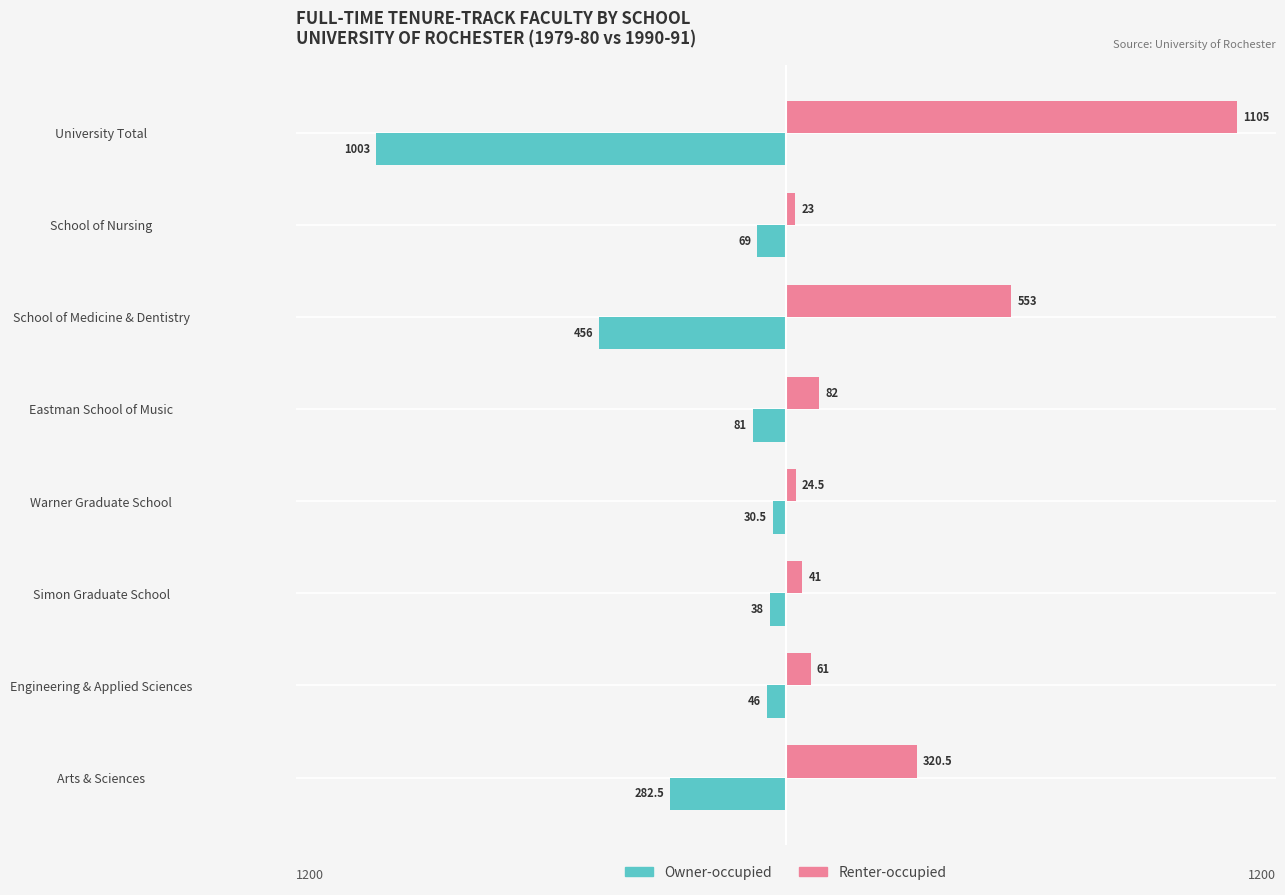

List the series in order of their peak value, lowest first.

Owner-occupied, Renter-occupied